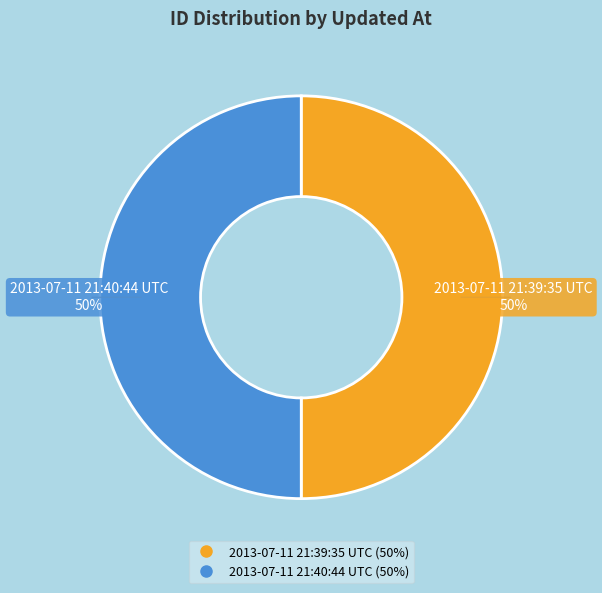

Combined, do 2013-07-11 21:39:35 UTC and 2013-07-11 21:40:44 UTC account for over 50%?

Yes